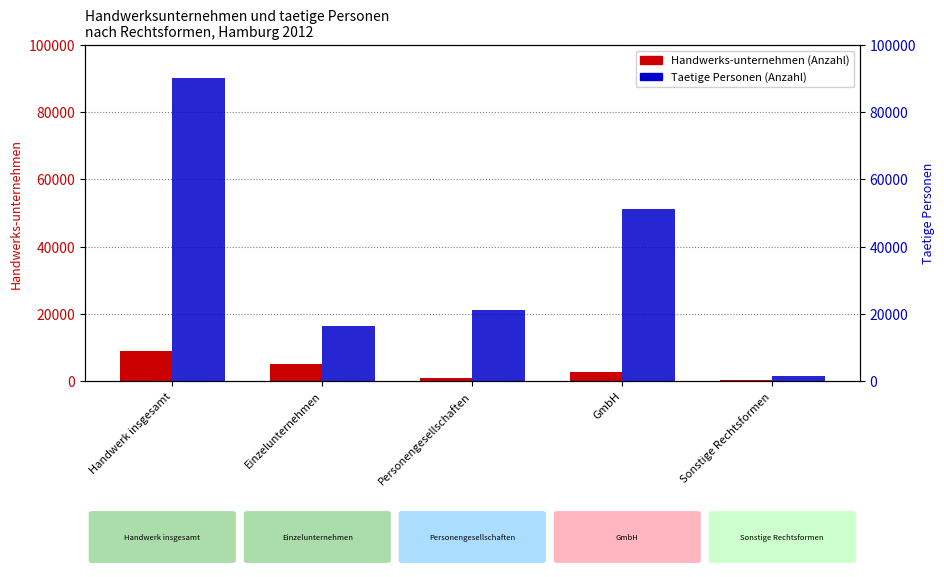

At how many categories does at least one series exceed 88337?

1